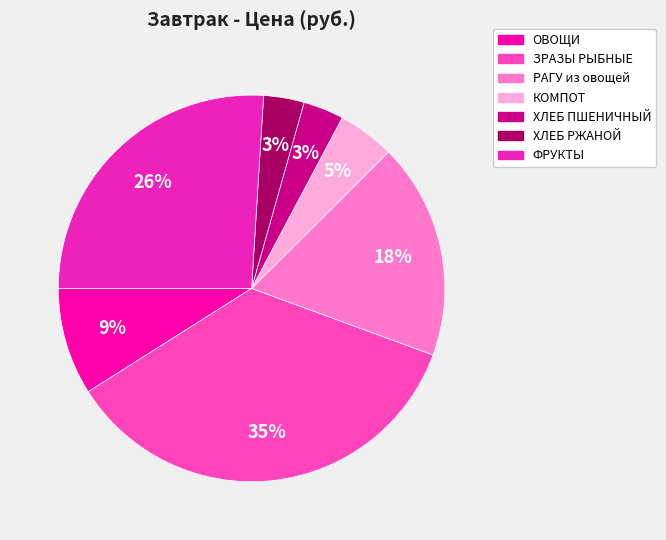

To the nearest percent, what is the average slice percentage?

14%